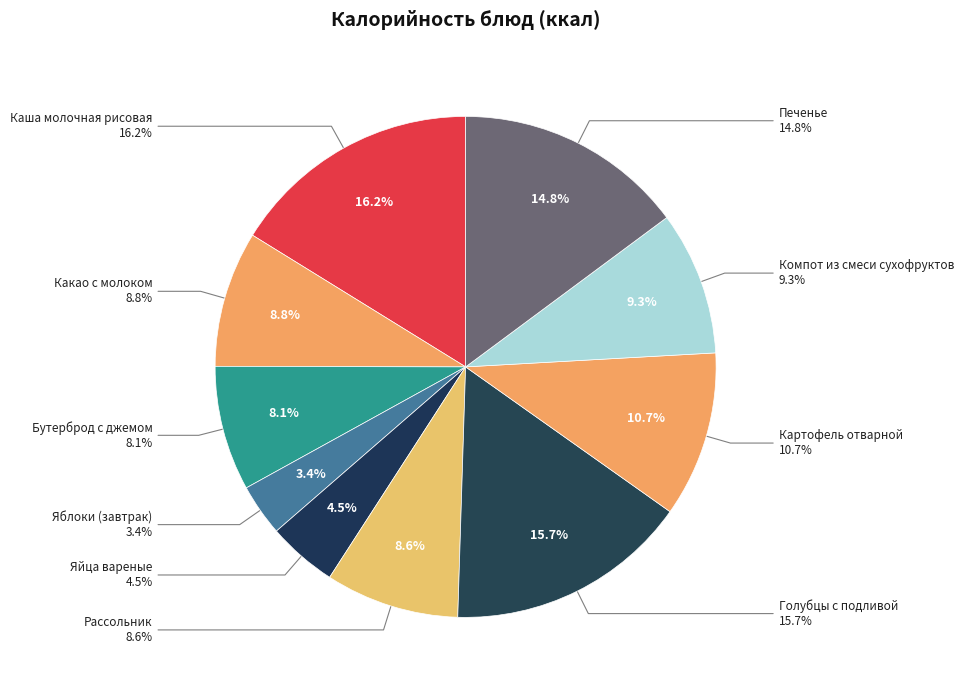

Rank the categories by value from highest to lowest.

Каша молочная рисовая, Голубцы с подливой, Печенье, Картофель отварной, Компот из смеси сухофруктов, Какао с молоком, Рассольник, Бутерброд с джемом, Яйца вареные, Яблоки (завтрак)